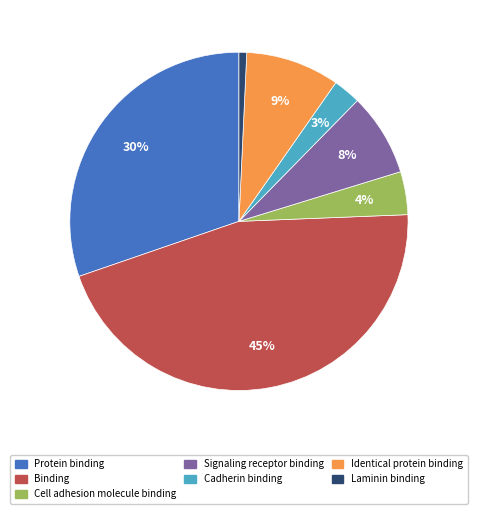

The Laminin binding slice represents 1% of the pie. True or false?

True